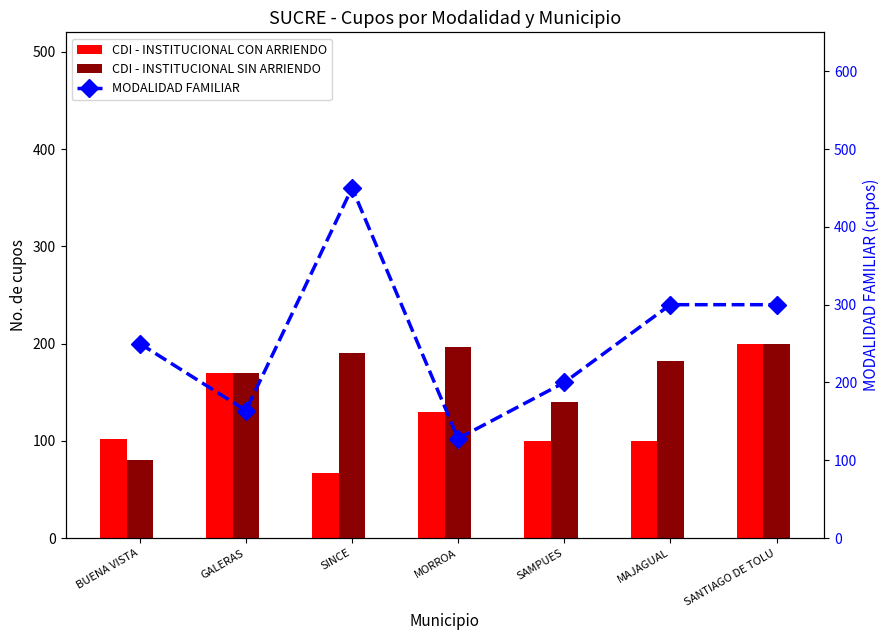

At which label does MODALIDAD FAMILIAR first exceed 250?

SINCE